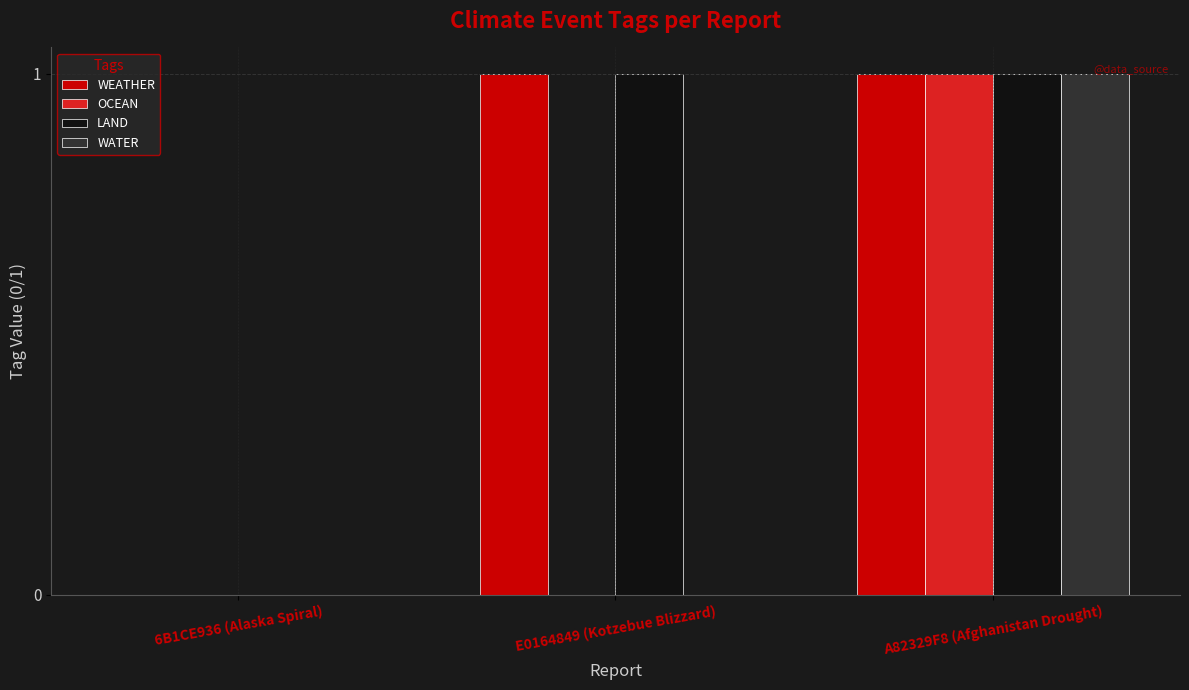

True or false: LAND has a value of 0 at 6B1CE936 (Alaska Spiral).

True